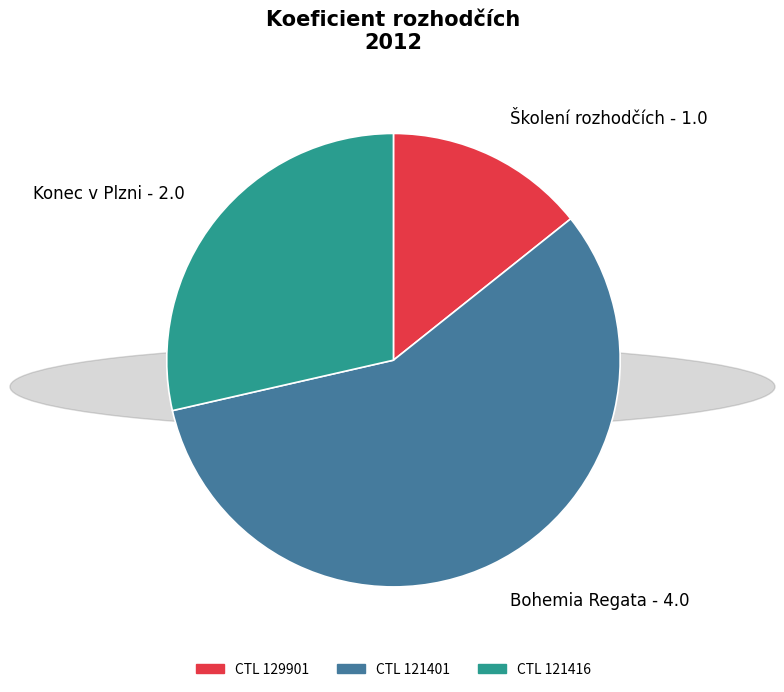

Does any single category account for the majority?

Yes